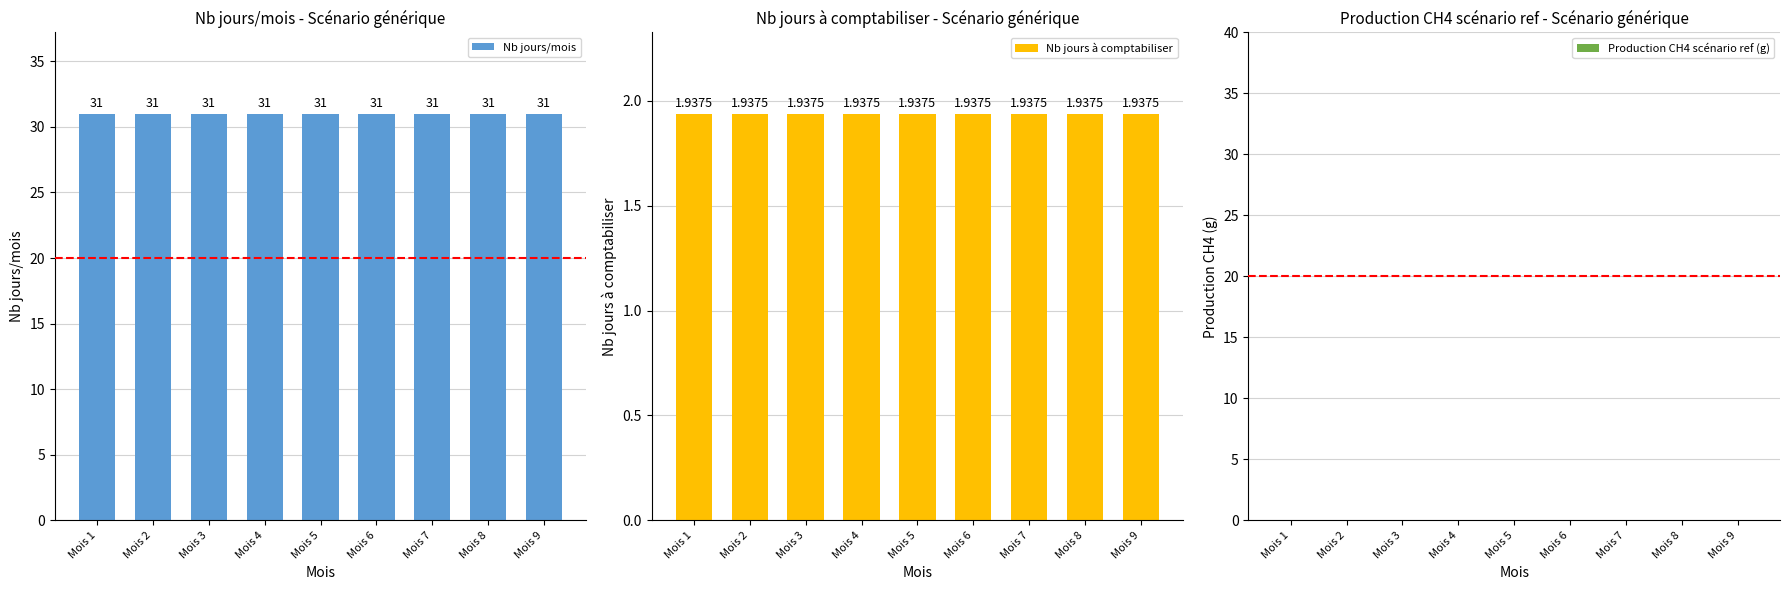

Where is Production CH4 scénario ref (g) nearest to the value 0?

Mois 1